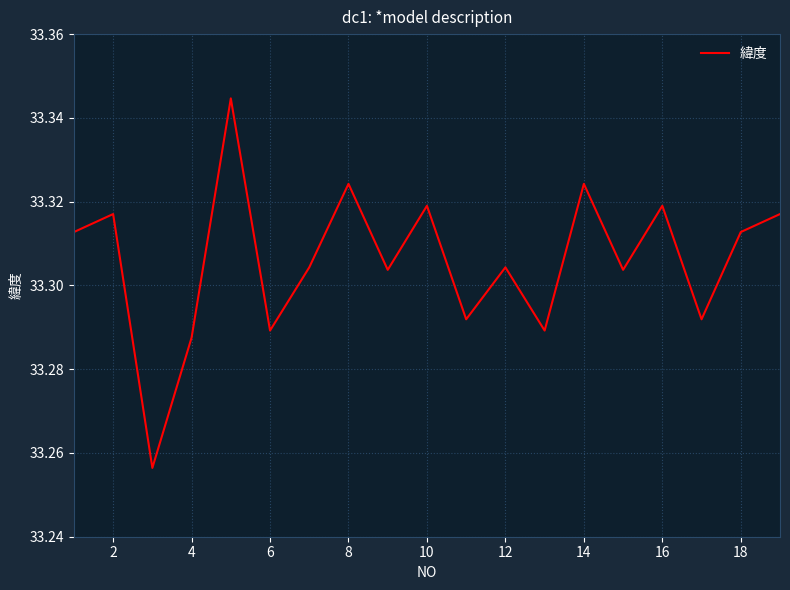

What is the greatest value displayed?

33.3